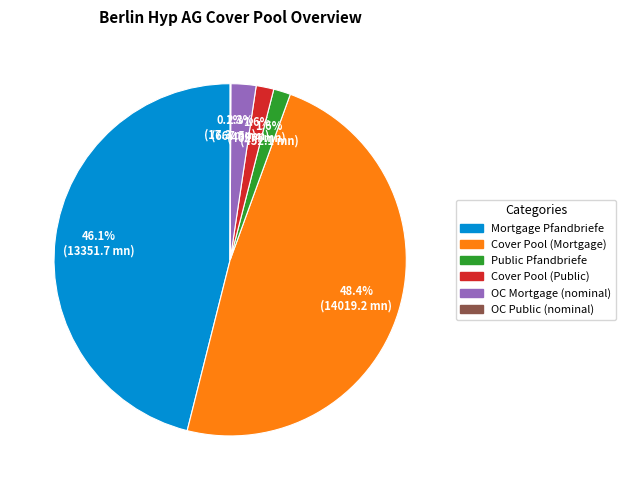

What percentage is NOT represented by Cover Pool (Public)?

98.4%